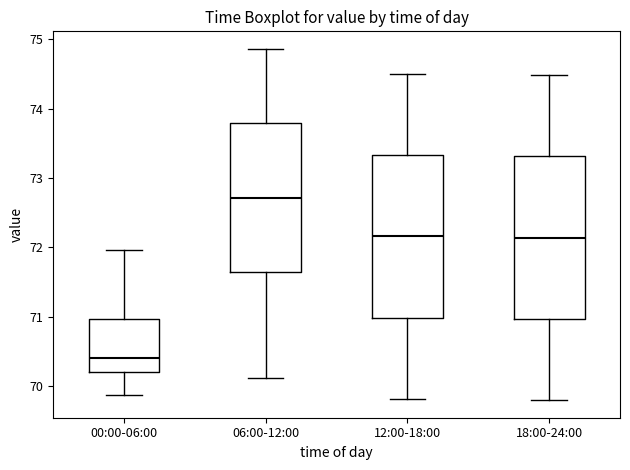

Reading left to right, transcribe this box plot: for each box, give where its median line is, the range the box spans, and where its two whiskers end, as read against the y-axis. The values are not printed on the chart, so give them approximately, as read against the axis.

00:00-06:00: median 70.4, box 70.2 to 71.0, whiskers 69.9 to 72.0
06:00-12:00: median 72.7, box 71.6 to 73.8, whiskers 70.1 to 74.9
12:00-18:00: median 72.2, box 71.0 to 73.3, whiskers 69.8 to 74.5
18:00-24:00: median 72.1, box 71.0 to 73.3, whiskers 69.8 to 74.5